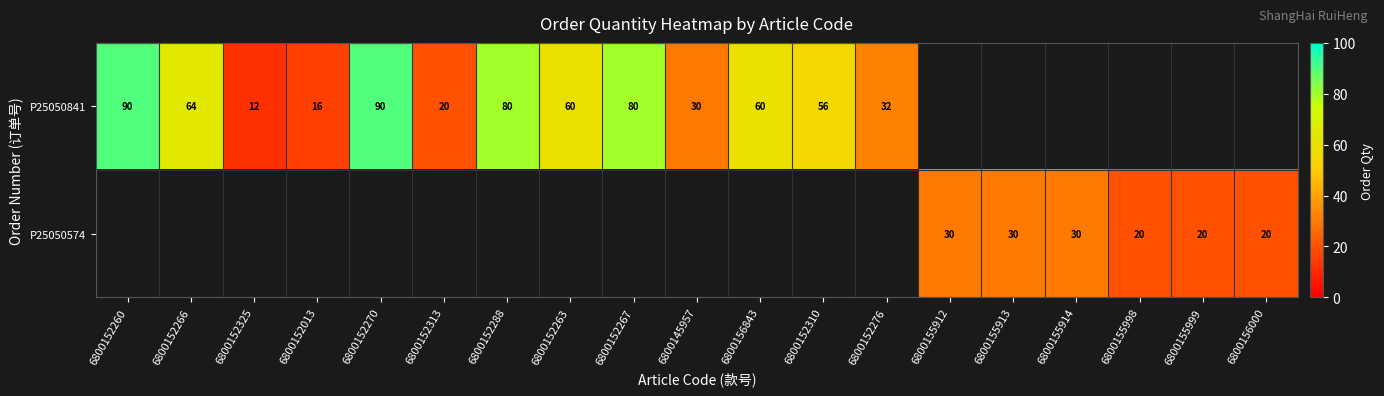

How many series are shown in this chart?

2